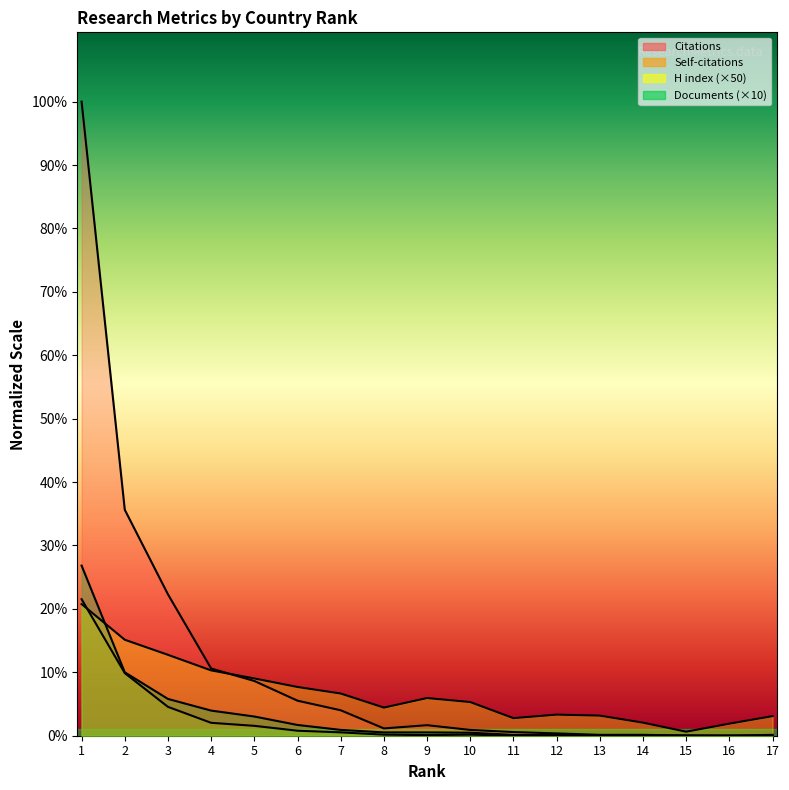

What is the difference between the second highest and second lowest values in the Documents series?

6300